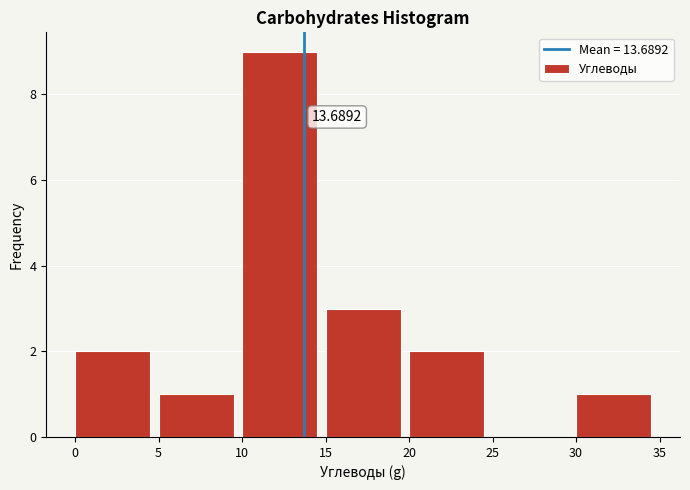

Which range on the x-axis has the tallest bar?

10 to 15